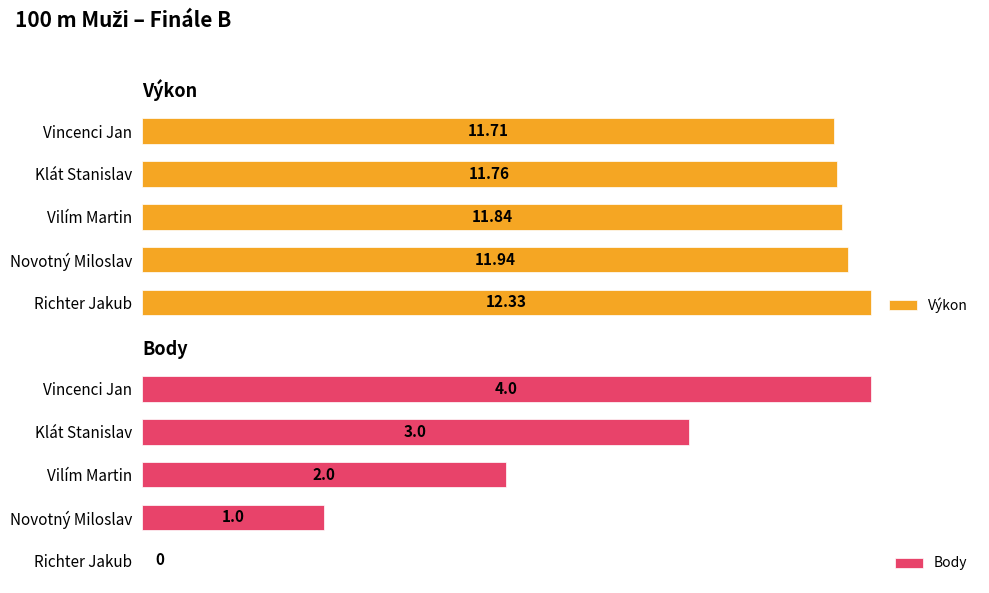

Which category has the lowest value in the Výkon series?

Vincenci Jan